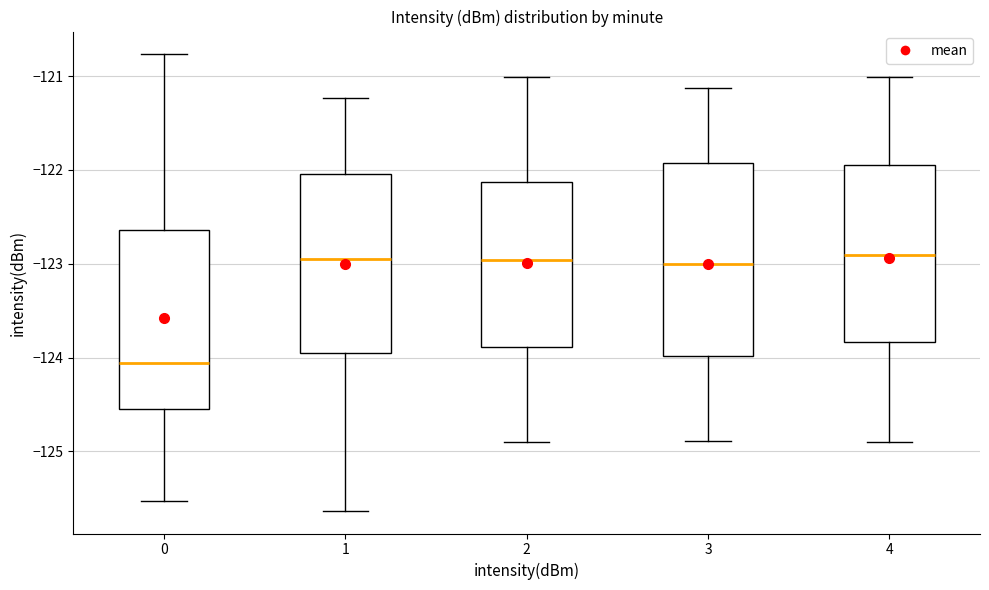

Where does the median line of the box at x = 4 sit on the y-axis? The values are not printed on the chart, so give them approximately, as read against the axis.

-122.9